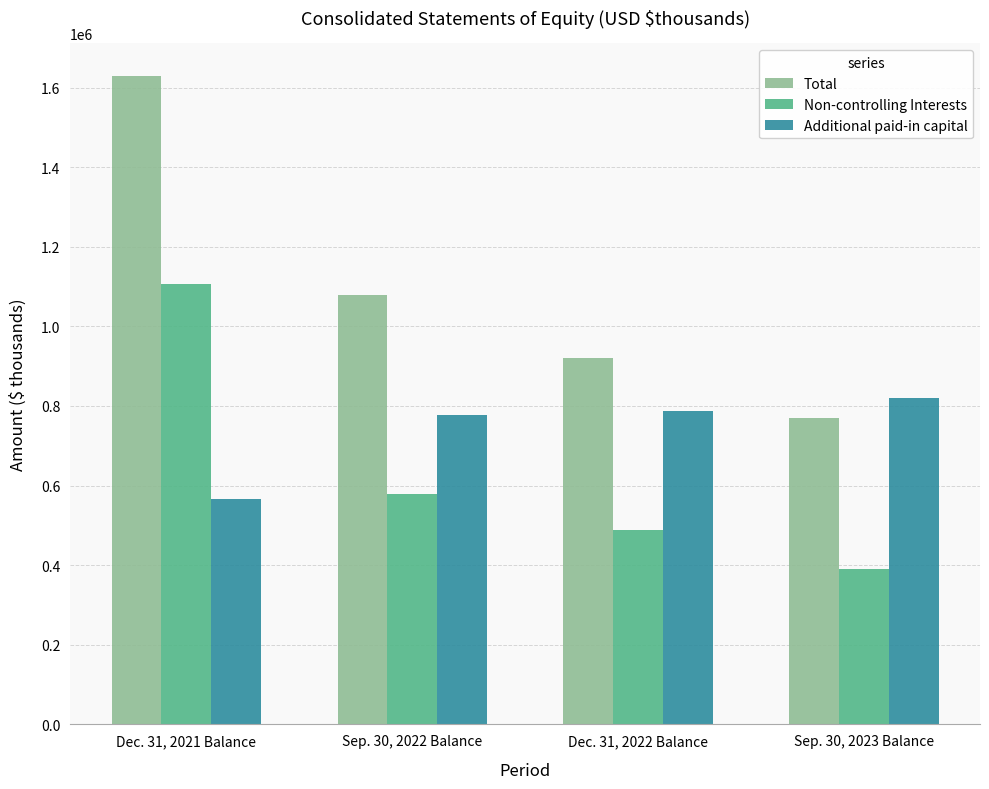

At which label is Total closest to 1199147?

Sep. 30, 2022 Balance